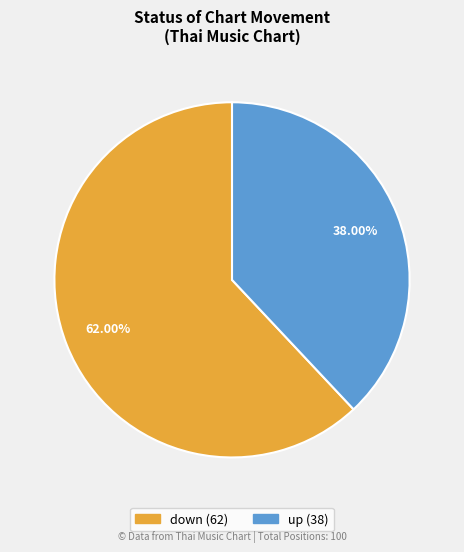

What is the ratio of the value at up to the value at down?

0.6